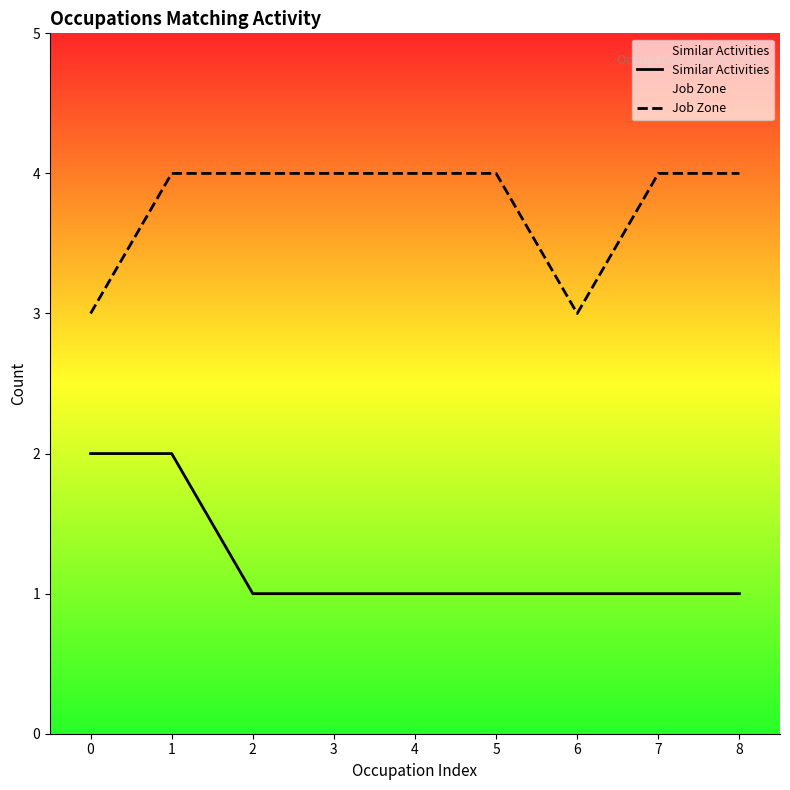

Which series has the largest total across all categories?

Job Zone